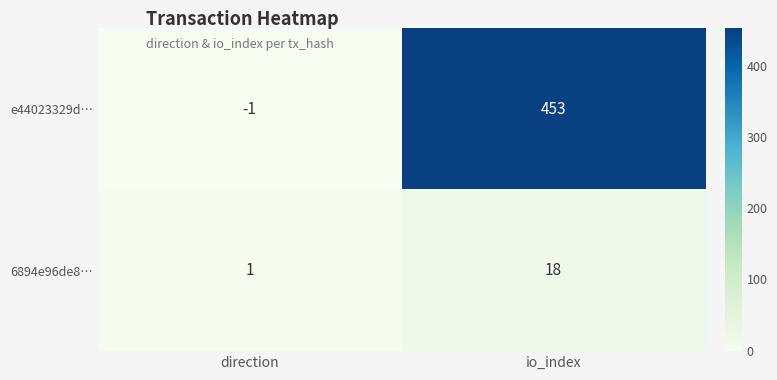

At which label is e44023329d… closest to 226?

direction